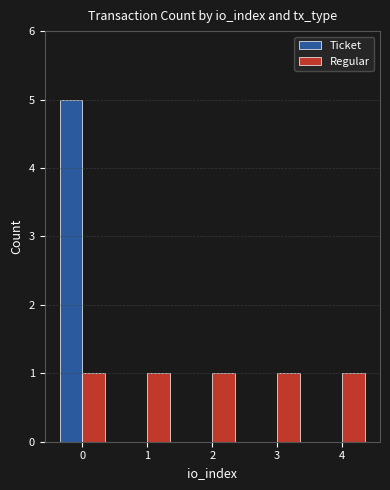

The value of Ticket at 1 is 2. True or false?

False